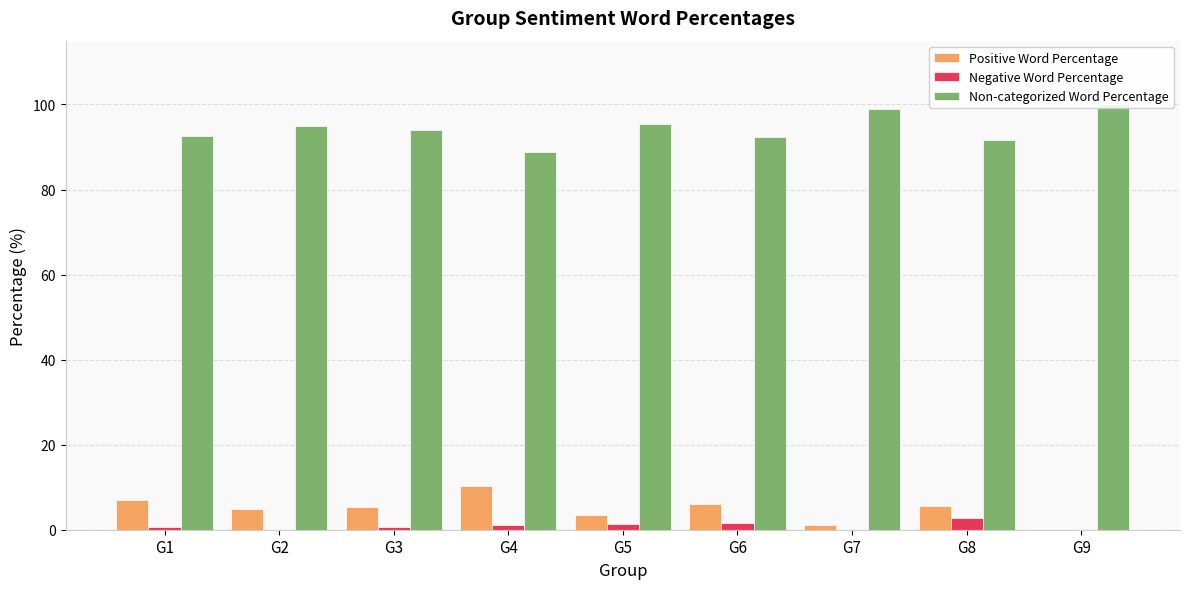

Rank the series at G9 from highest to lowest value.

Non-categorized Word Percentage, Positive Word Percentage, Negative Word Percentage